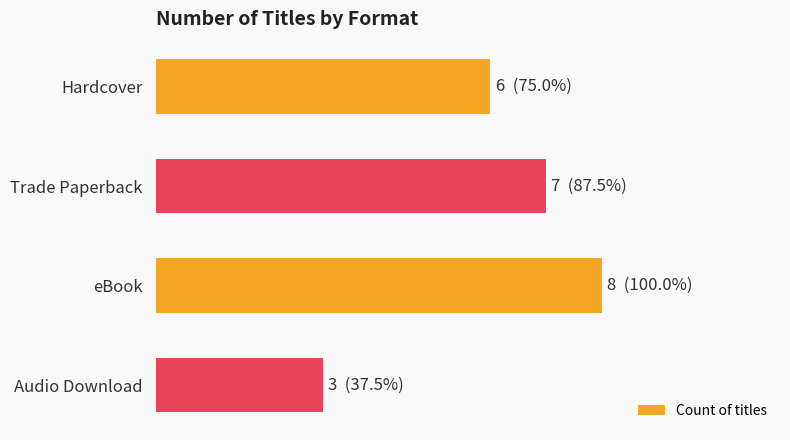

Are the bars grouped side by side (vs. stacked)?

No